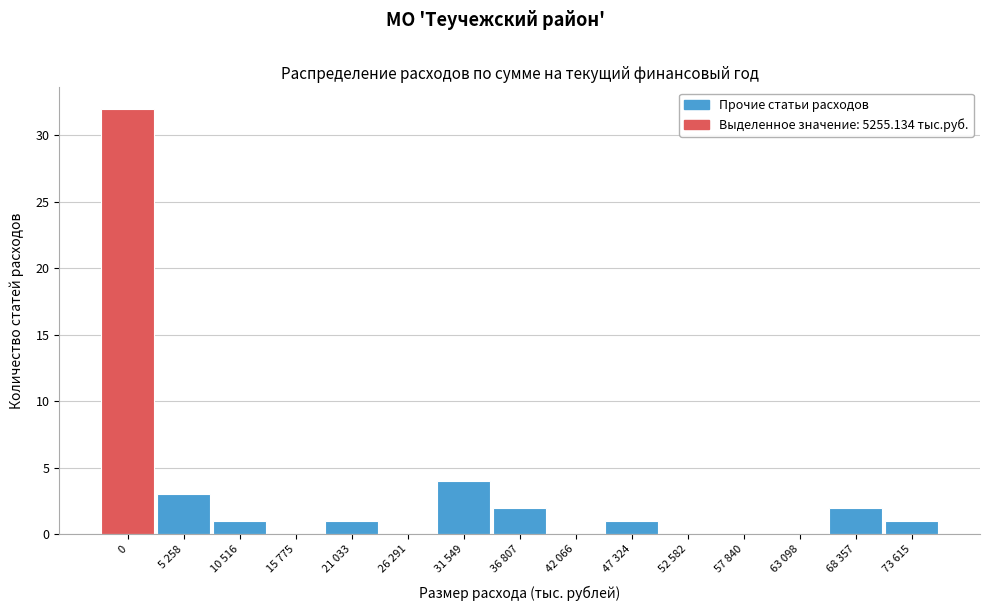

Reading left to right, extract all data points from this chart.

0=32	5 258=3	10 516=1	15 775=0	21 033=1	26 291=0	31 549=4	36 807=2	42 066=0	47 324=1	52 582=0	57 840=0	63 098=0	68 357=2	73 615=1